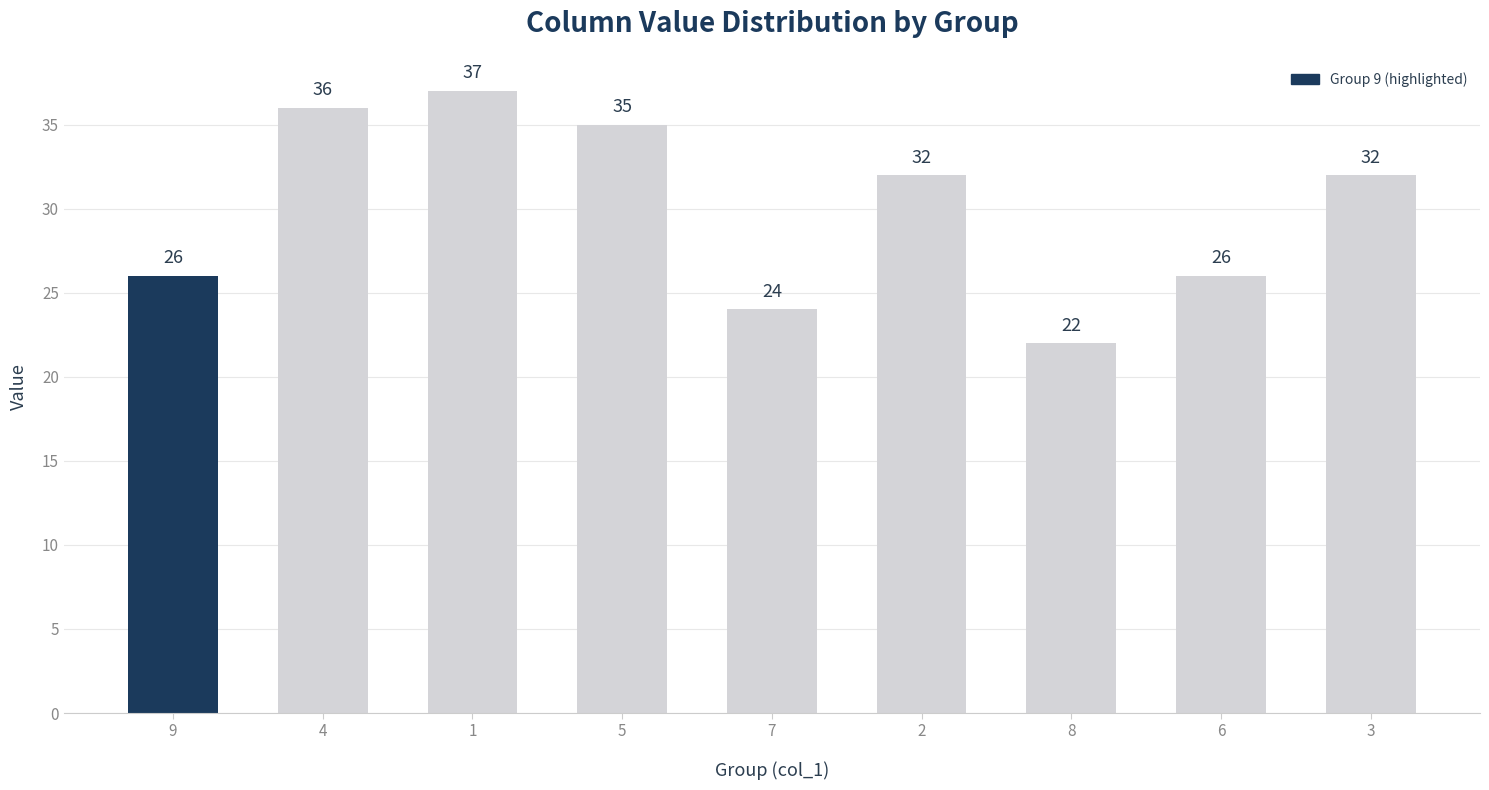

Is it true that the value at 1 is 37?

True